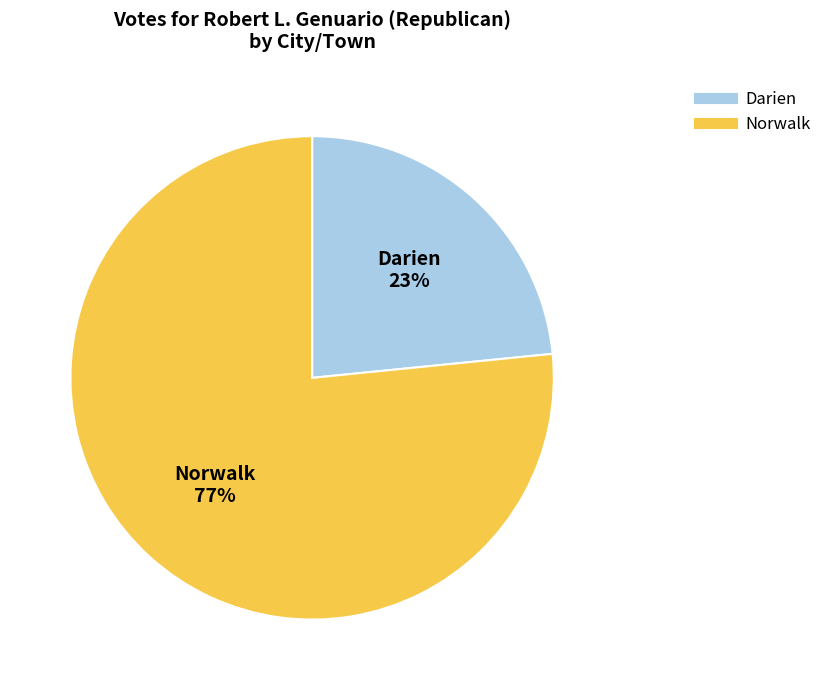

Which category has the smallest portion of the pie?

Darien